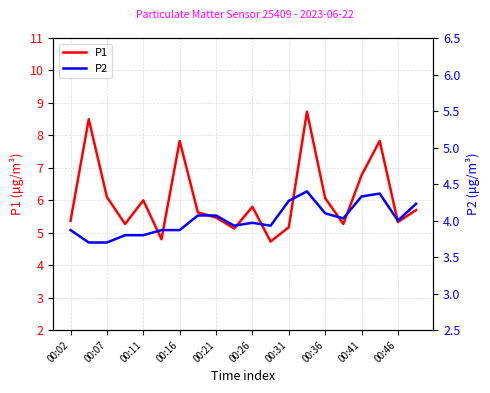

What is the average value of the P2 series?

4.0